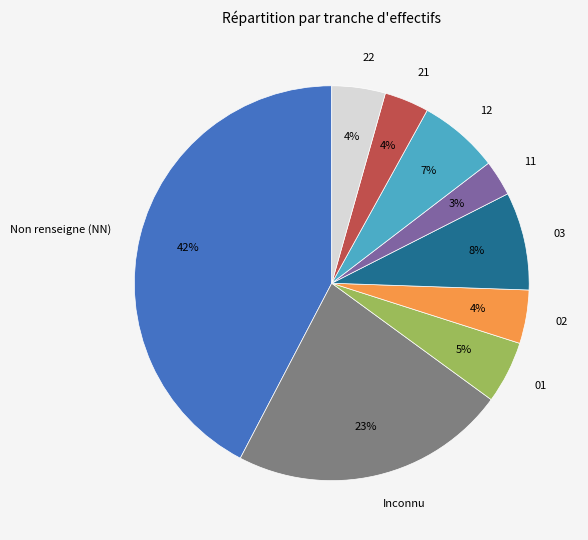

To the nearest percent, what is the difference between the largest and smallest slice percentages?

39%